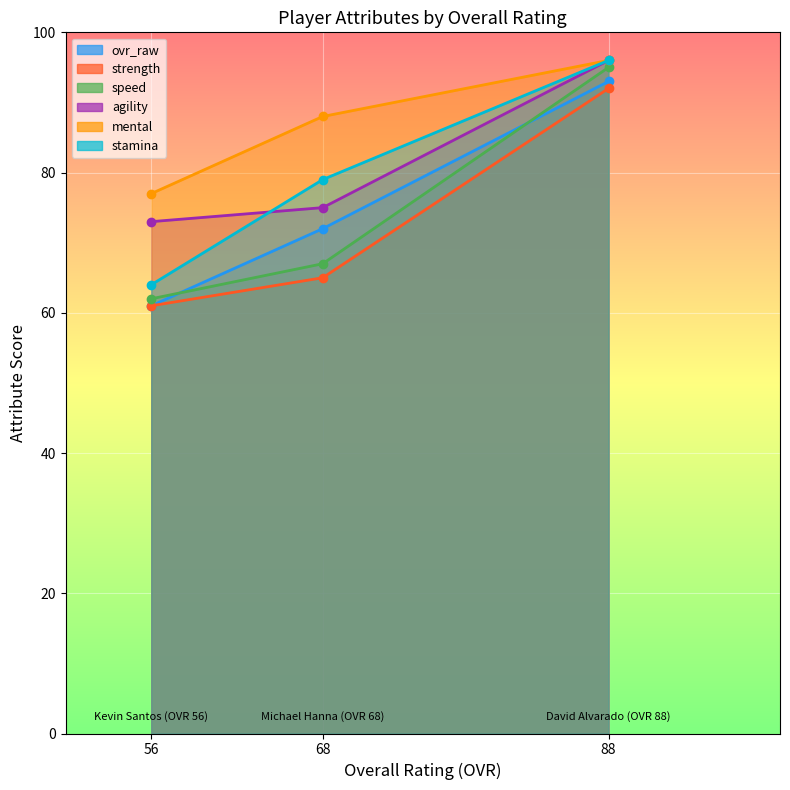

Which series has the largest total across all categories?

mental